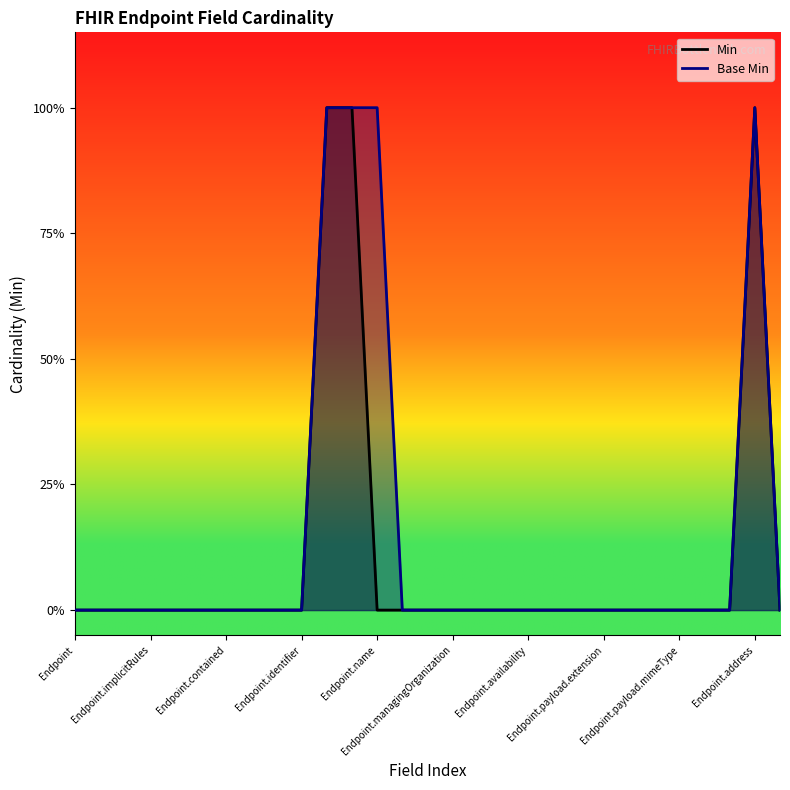

Which category has the lowest value across all series?

Endpoint